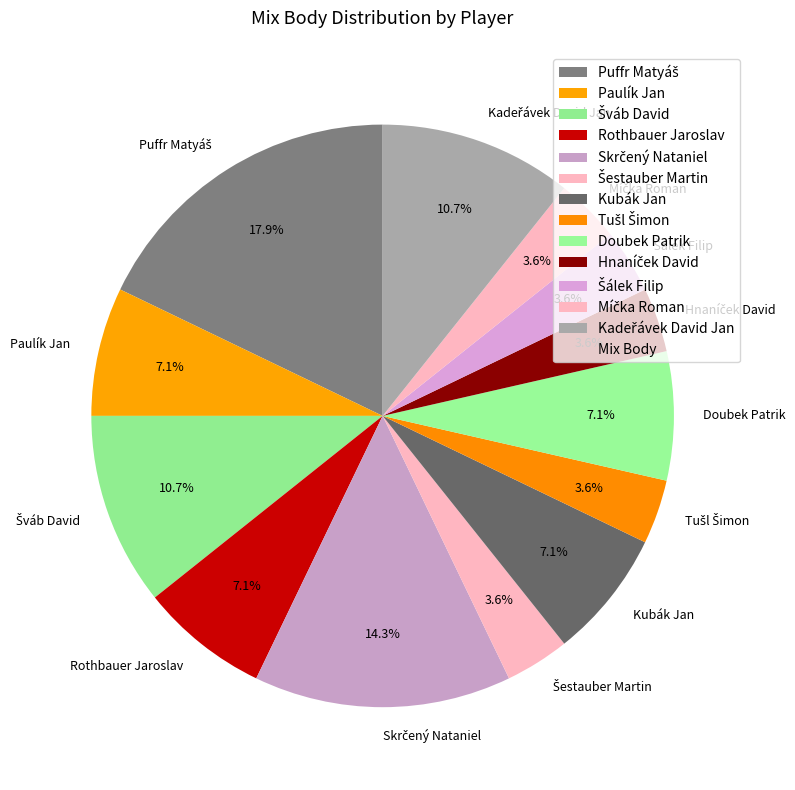

How many slices are in this pie chart?

13